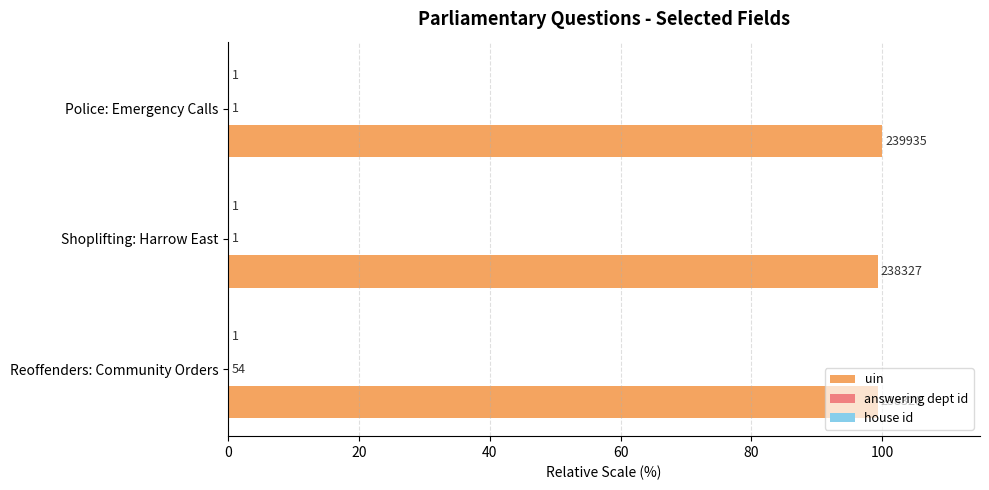

How many distinct data groups are displayed?

3